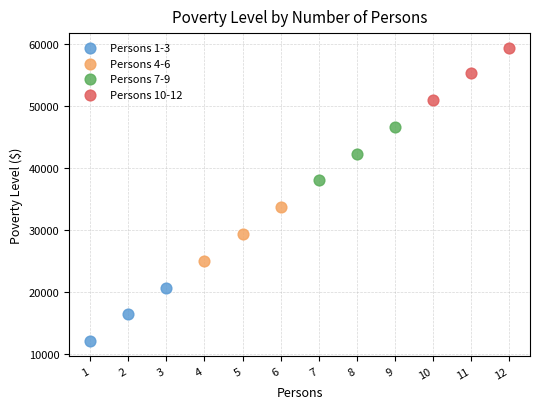

Which series reaches the minimum Y coordinate?

Persons 1-3